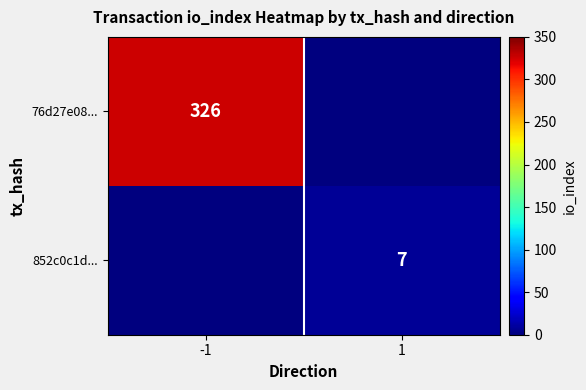

Is the value of 852c0c1d... at 1 greater than the value of 76d27e08... at -1?

No